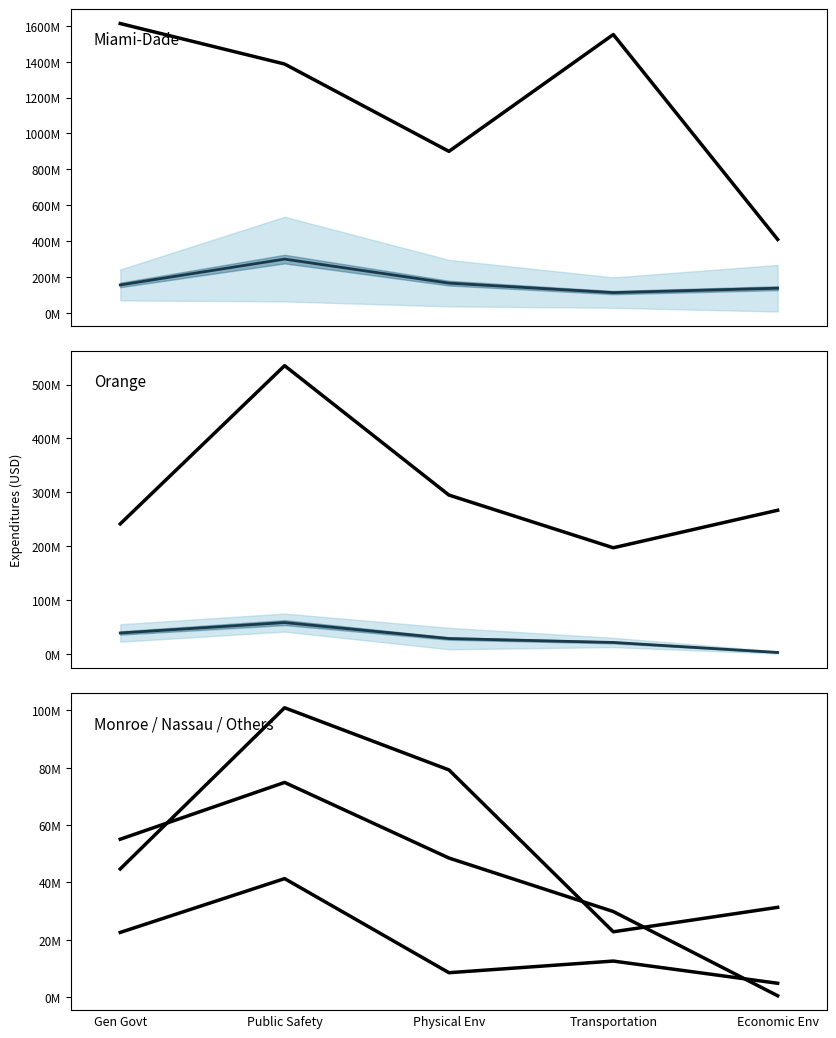

Which label corresponds to the smallest value in the chart?

Economic Env